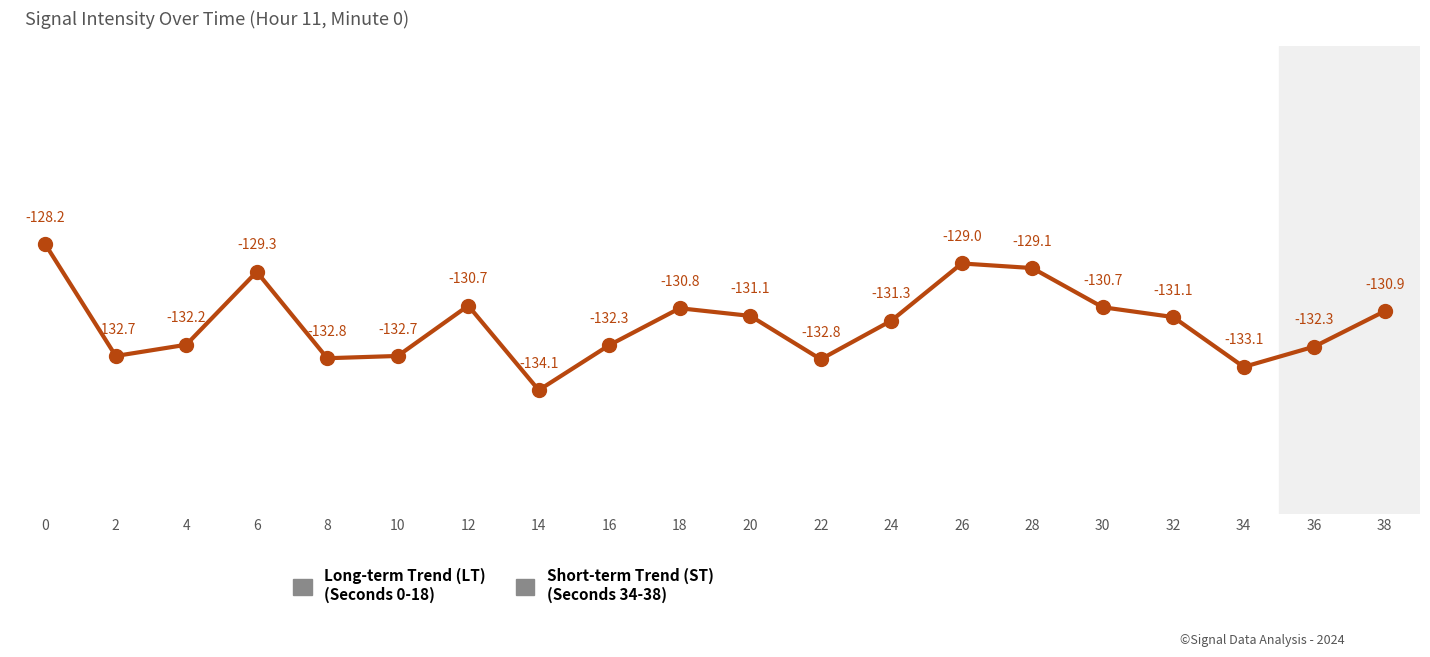

What is the sum of all values?

-2627.1